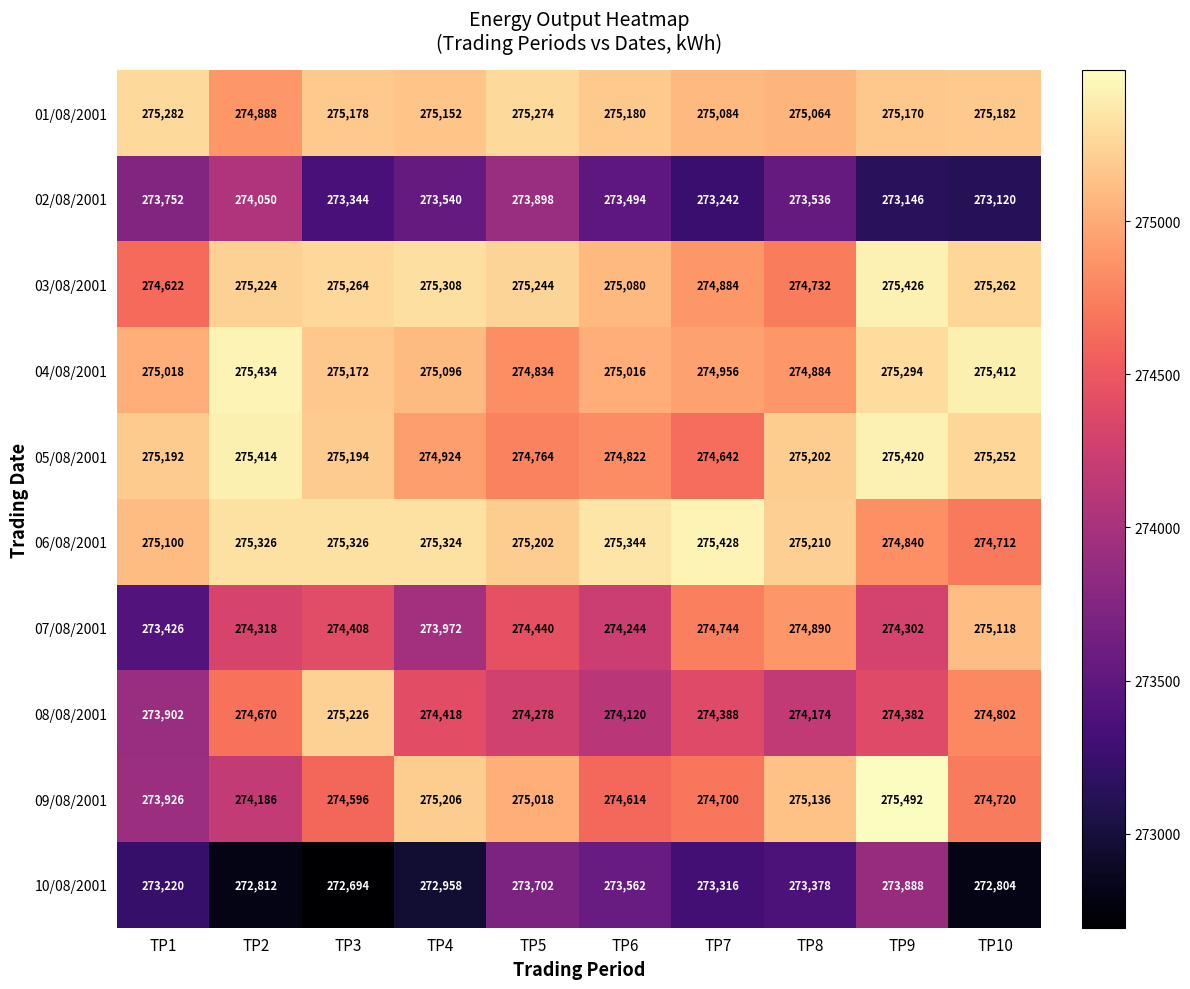

Where does the 02/08/2001 series first go above 273536?

TP1